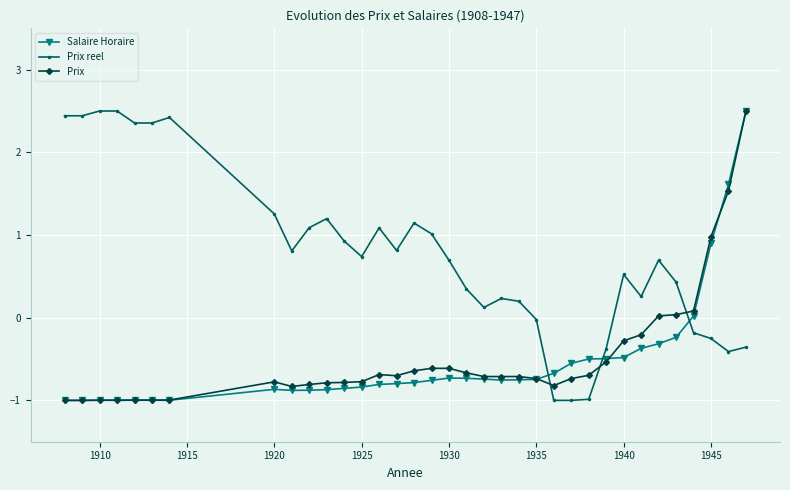

How many negative values does the Prix reel series have?

9